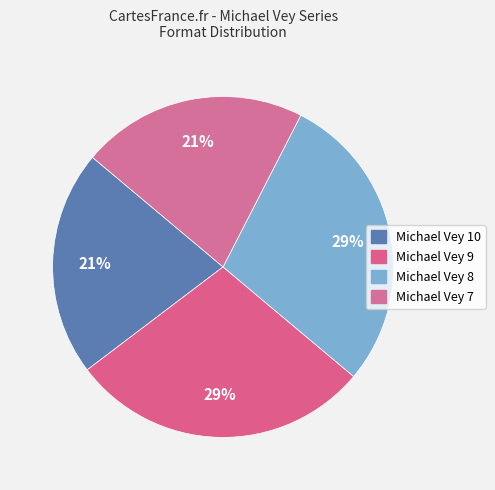

How many segments does this pie chart have?

4